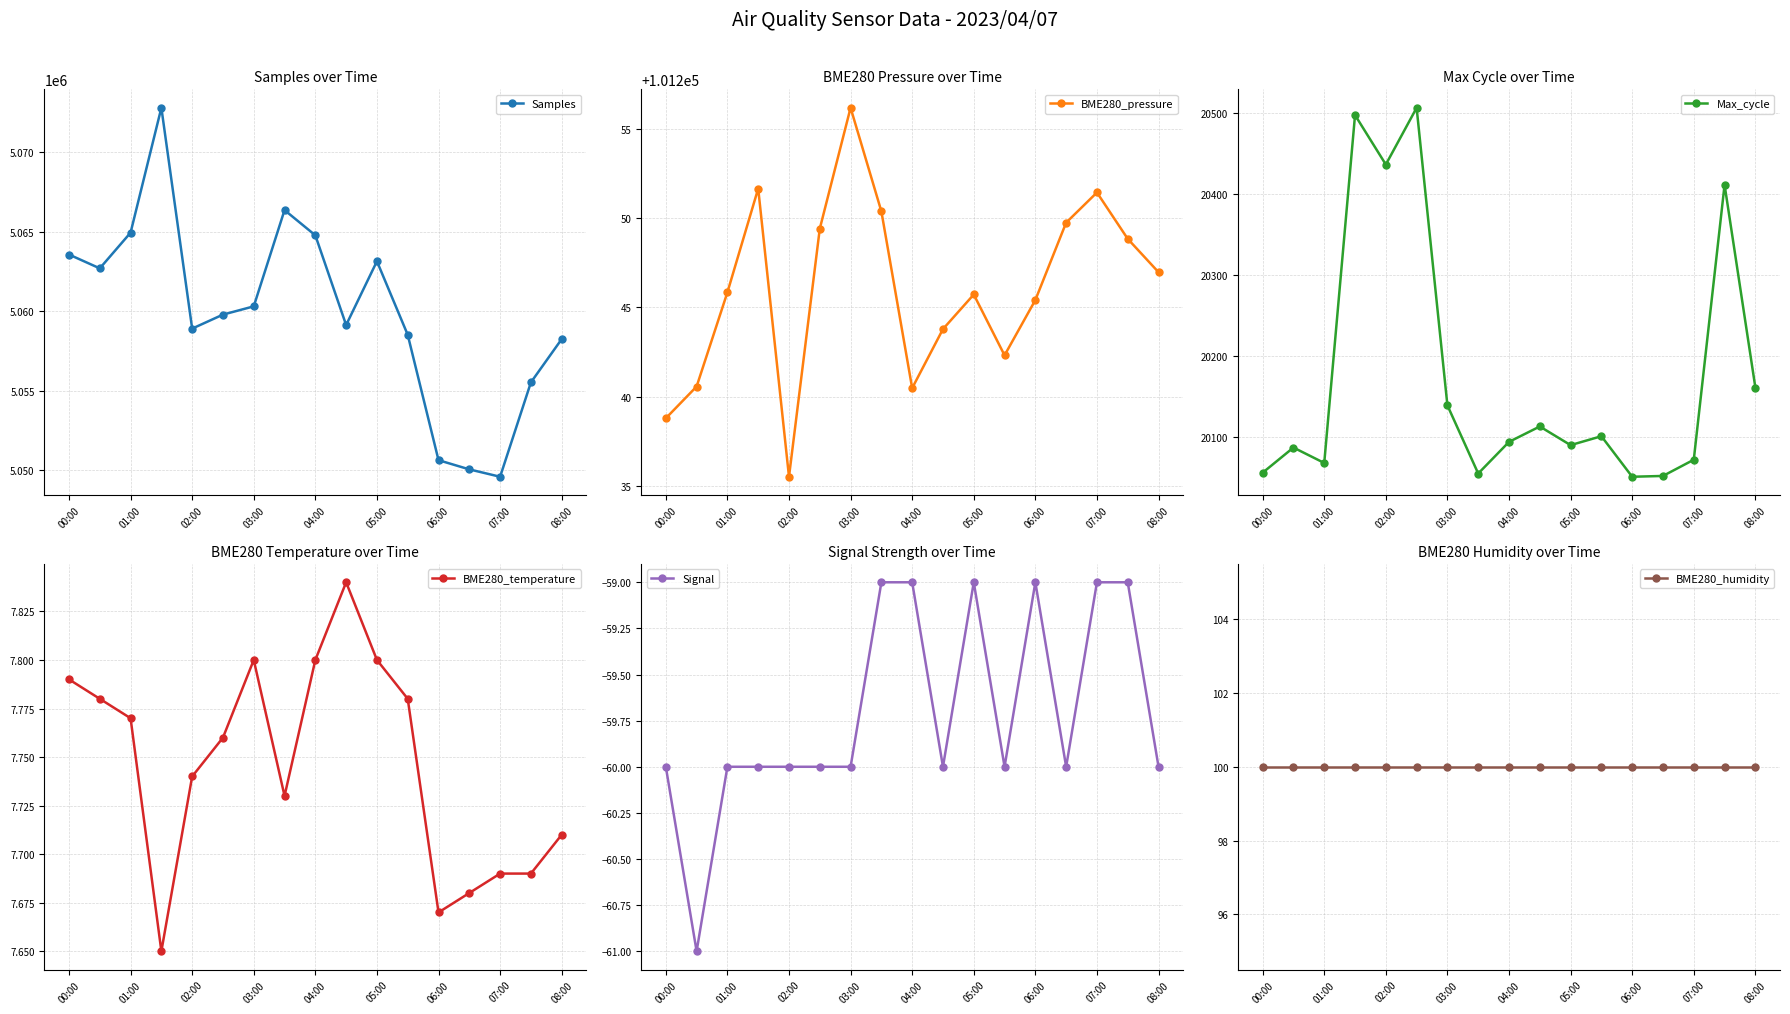

What is the sum of all Signal values?

-1015